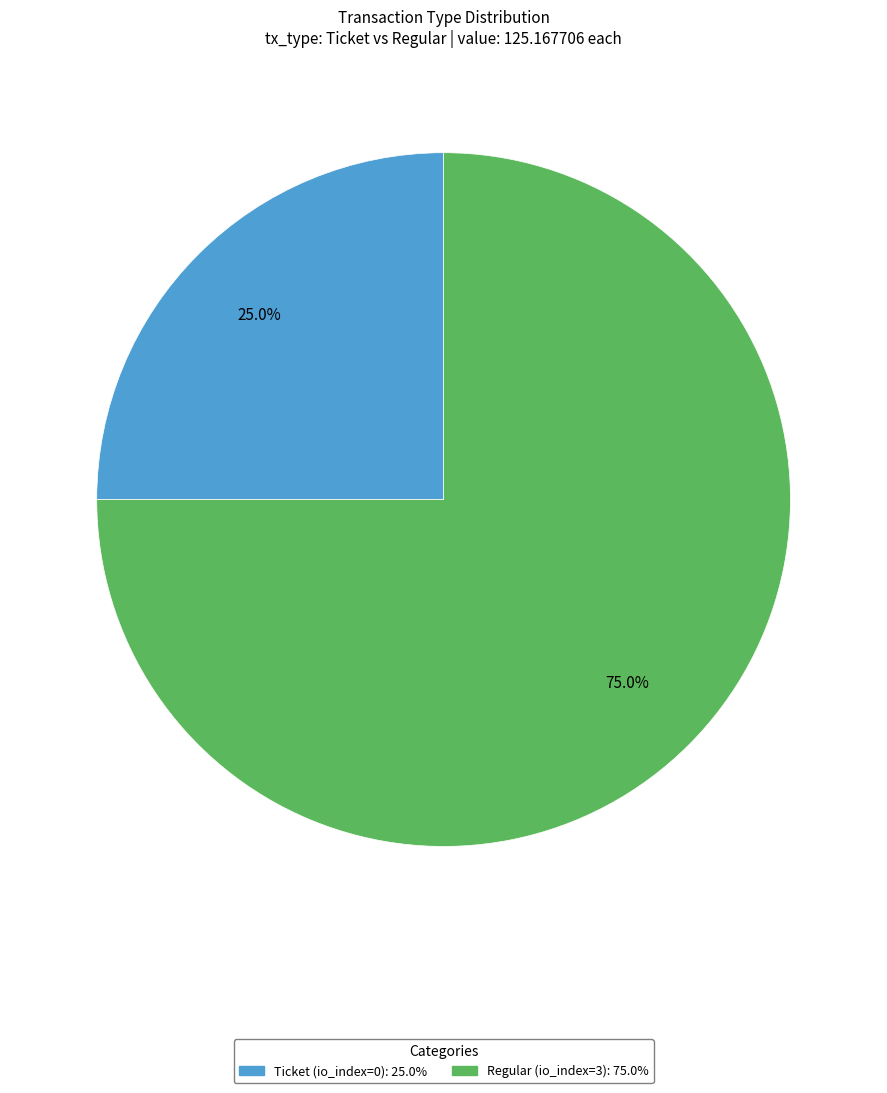

Between Ticket (io_index=0) and Regular (io_index=3), which is larger?

Regular (io_index=3)